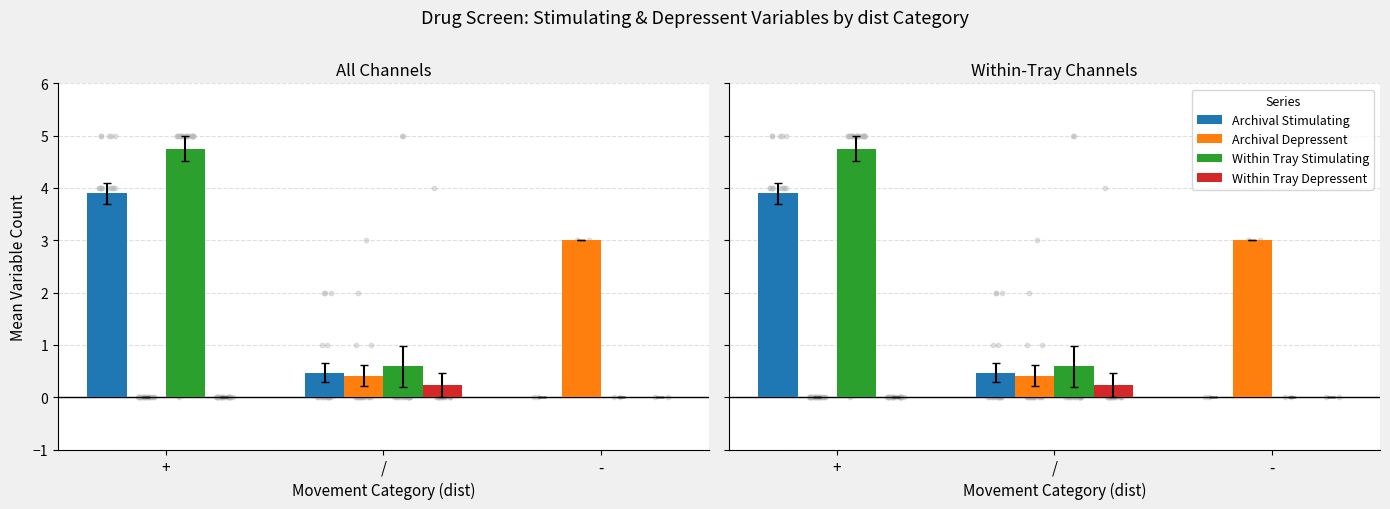

Which series has the widest spread of Y values?

Within Tray Stimulating